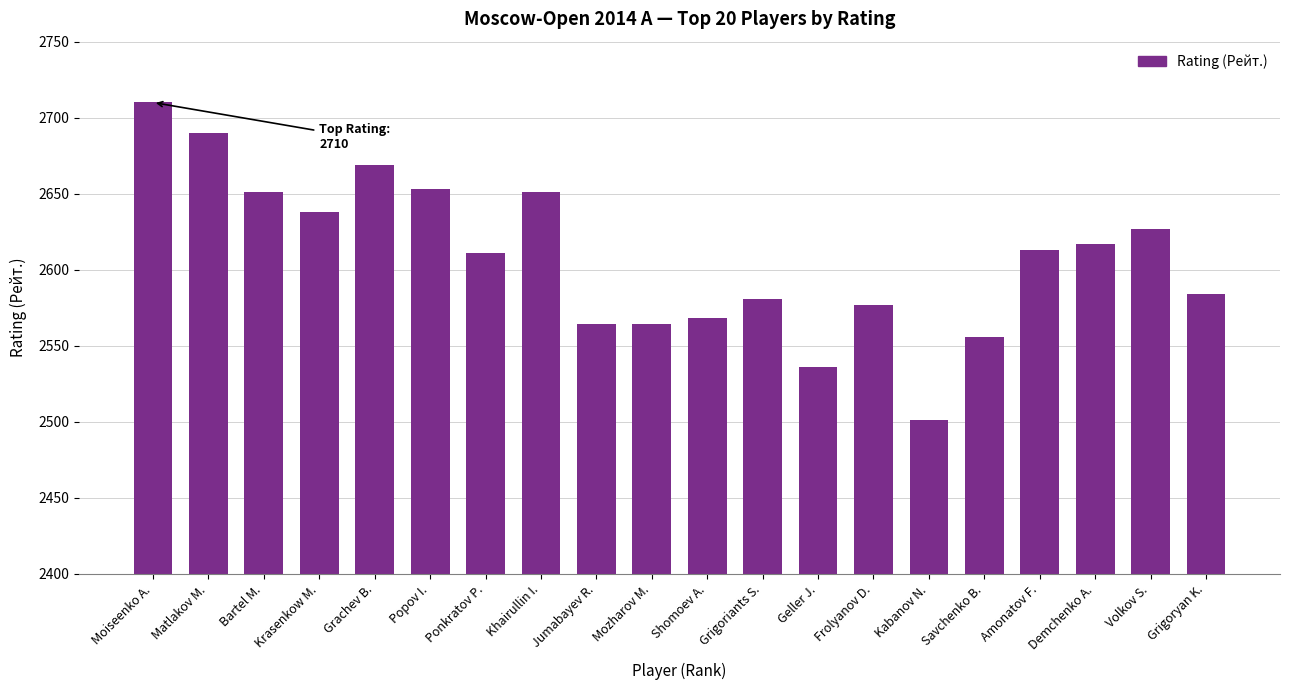

What position from the left is Moiseenko A.?

1